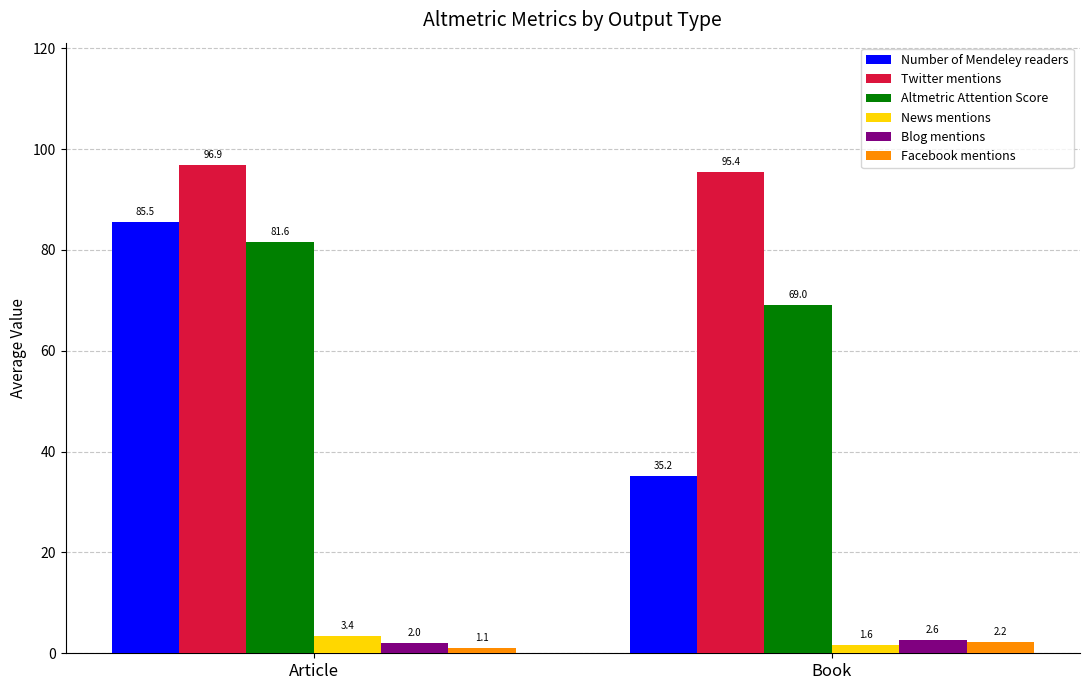

At which category is the sum across all series the highest?

Article